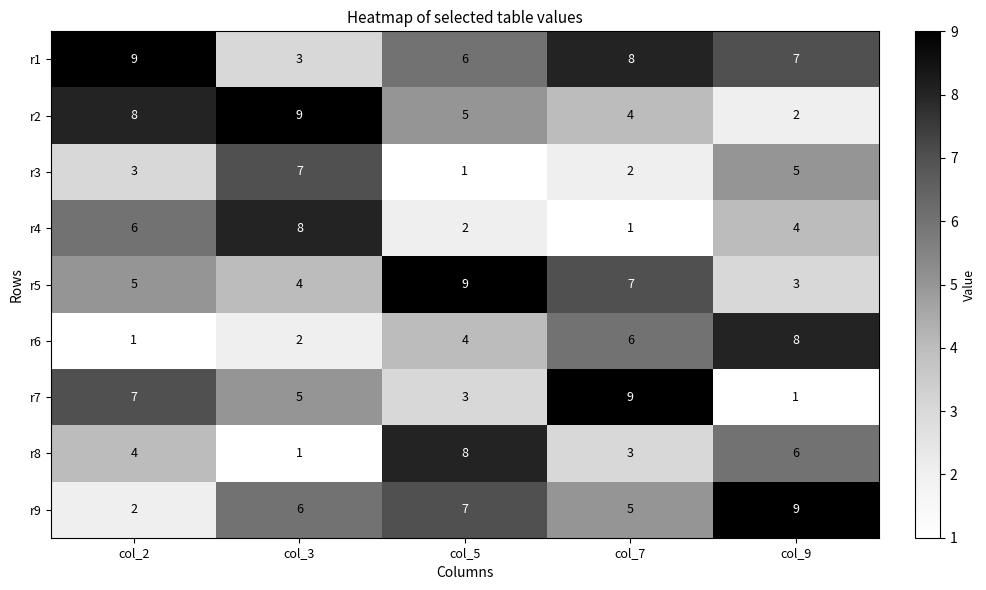

What is the difference between the highest and lowest values at col_5?

8